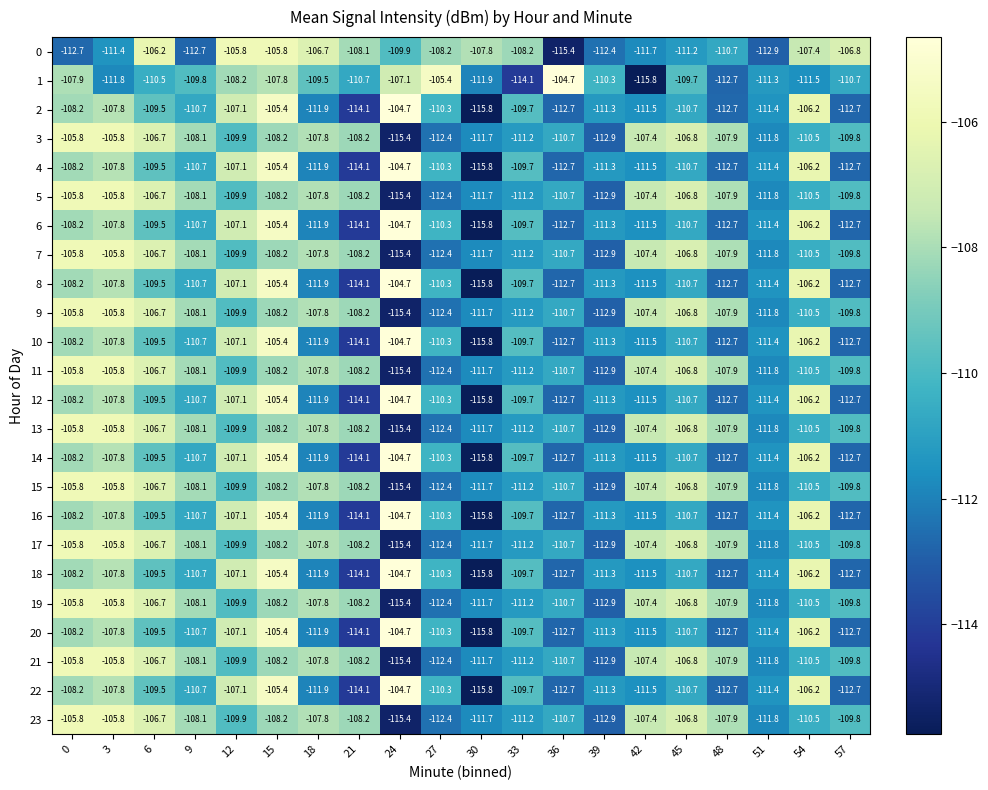

At which category is the sum across all series the highest?

15